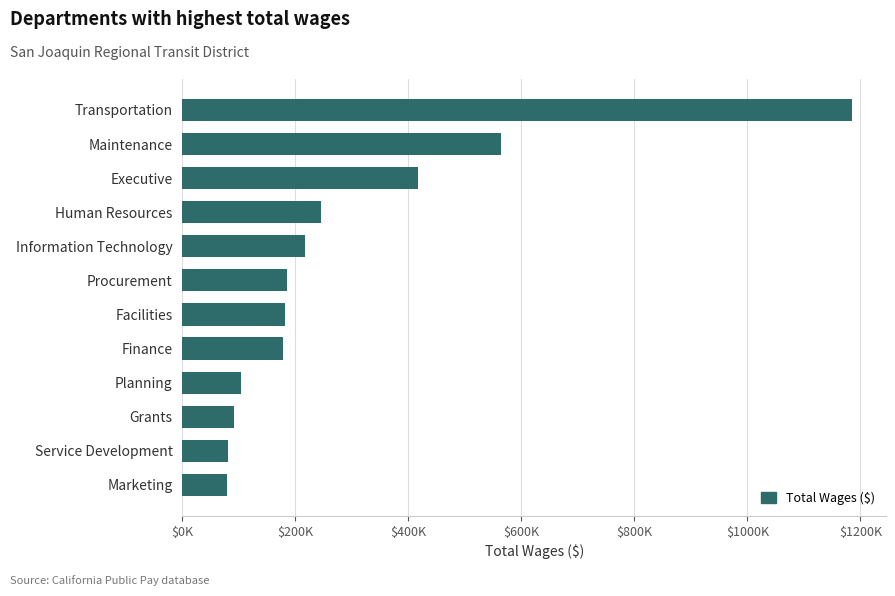

Does the chart contain any negative values?

No